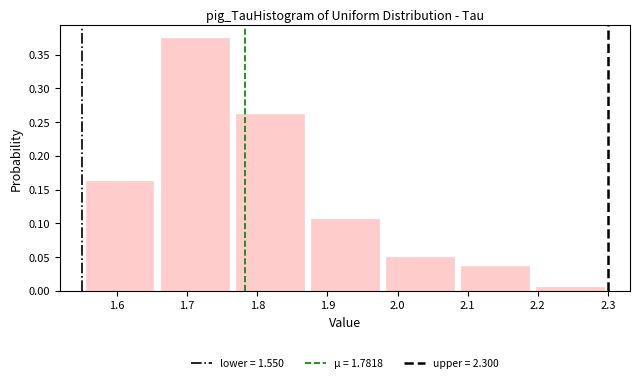

Reading left to right, list every bar in this chart as the range it spans on the x-axis followed by its height. Neither the bar edges nor the heights are printed on the chart, so give them approximately, as read against the axes.

1.55 to 1.66: 0.165
1.66 to 1.76: 0.375
1.76 to 1.87: 0.265
1.87 to 1.98: 0.105
1.98 to 2.09: 0.050
2.09 to 2.19: 0.040
2.19 to 2.30: 0.005